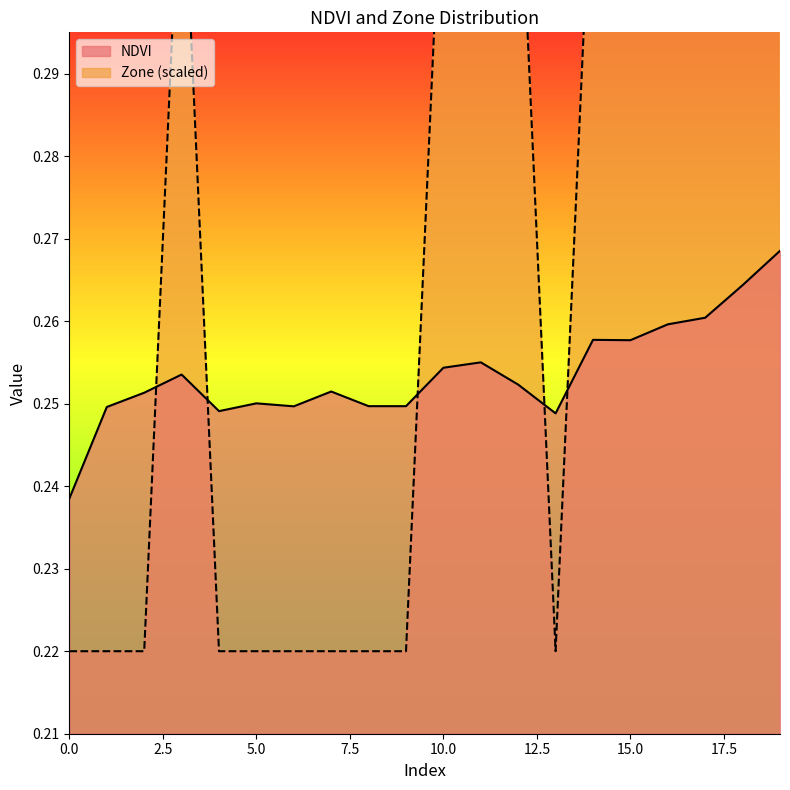

What is the difference between the maximum and minimum values in the Zone series?

0.2